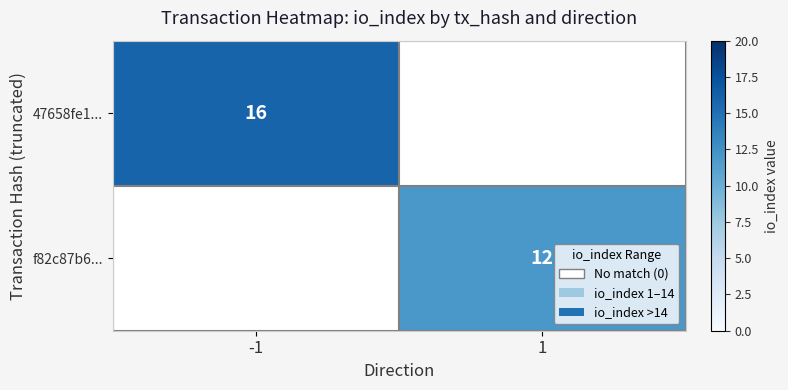

Is it true that 47658fe1... equals 10 at -1?

False